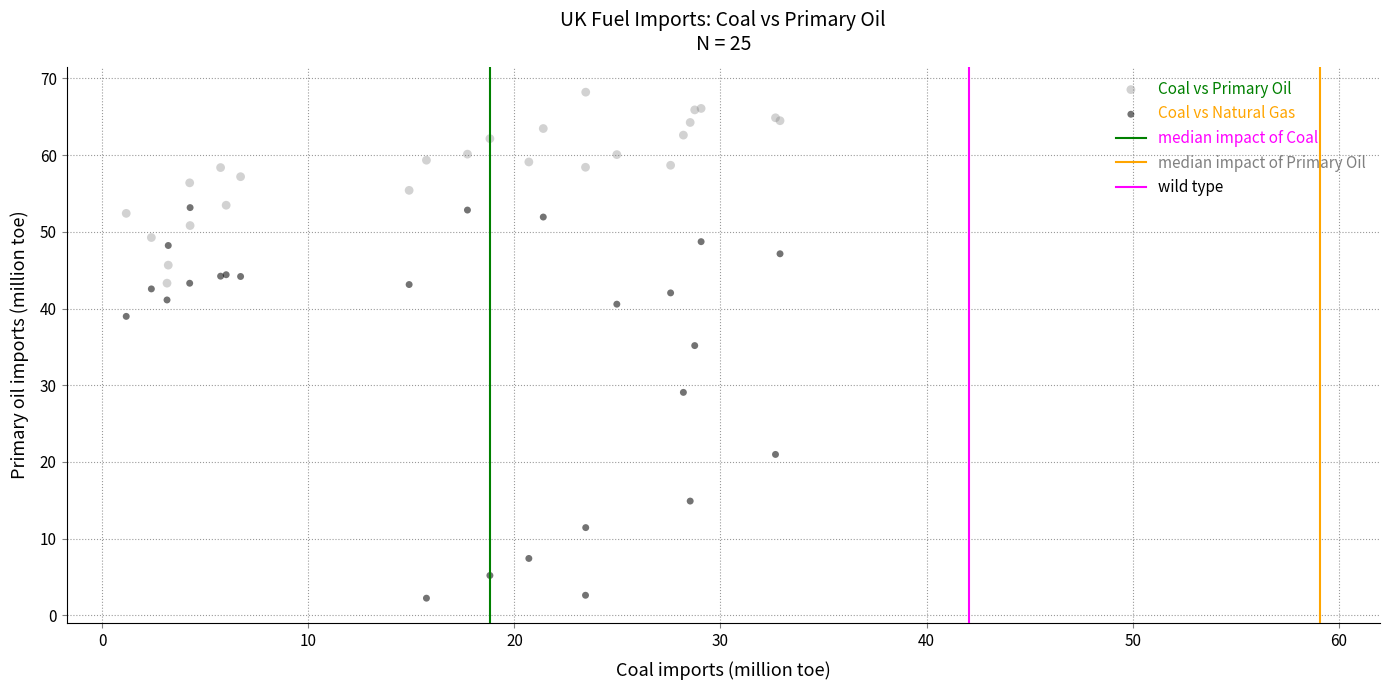

Which series contains the highest Y value?

Coal vs Primary Oil